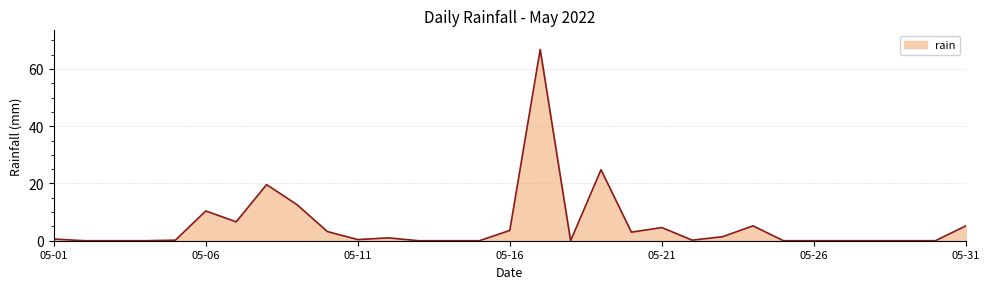

What is the difference between the maximum and minimum values?

66.8